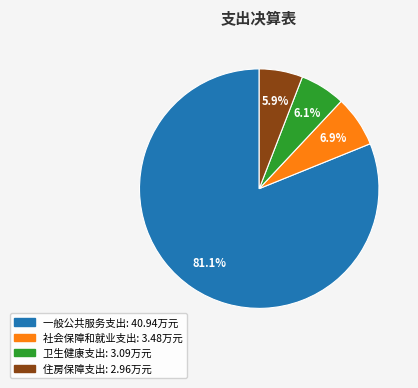

To the nearest percent, what percentage of the pie is 社会保障和就业支出?

7%